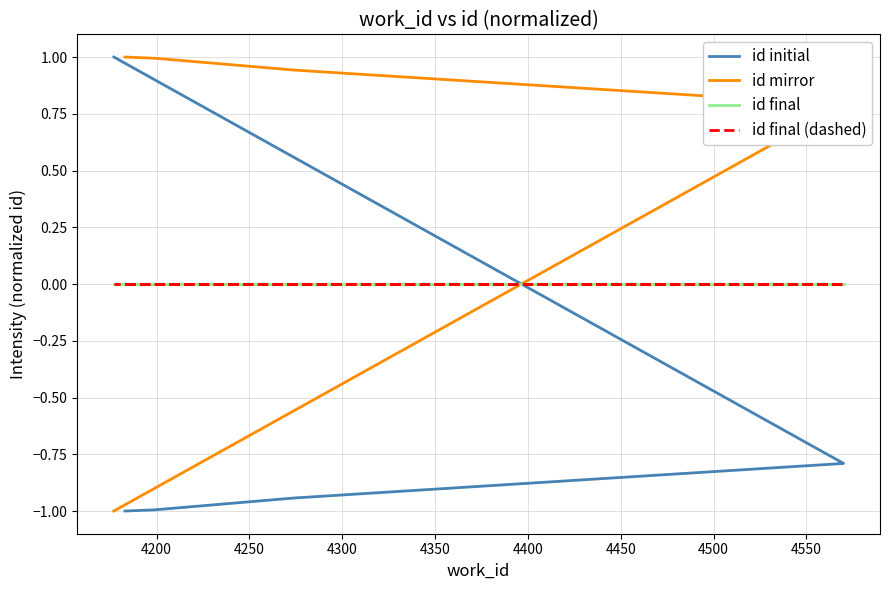

Rank the series by their maximum value, from highest to lowest.

id initial, id mirror, id final, id final (dashed)